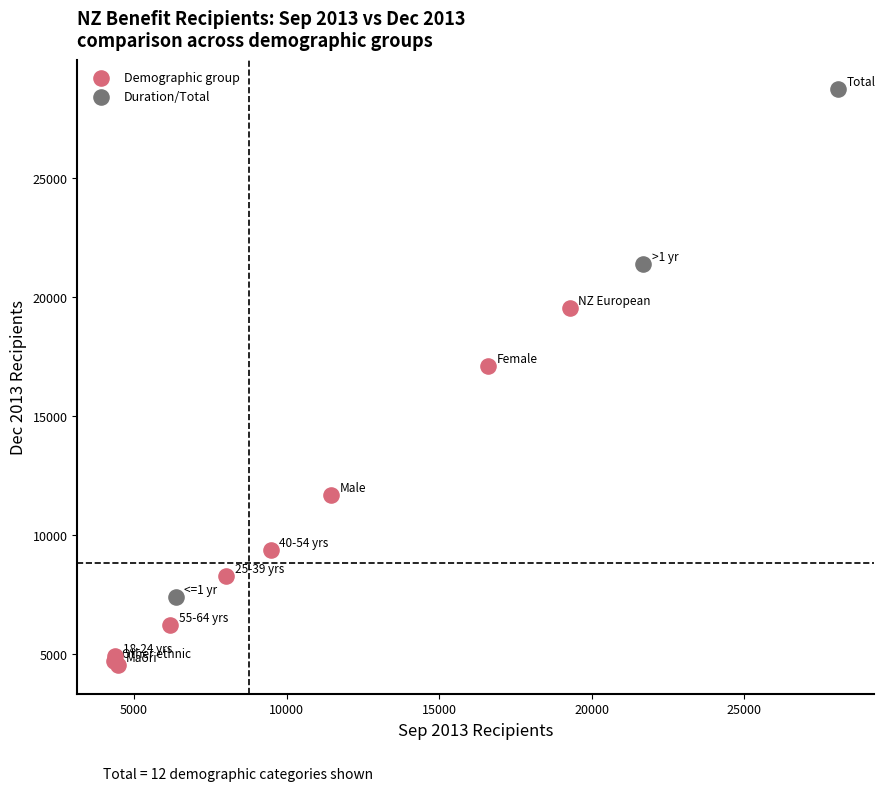

Which series reaches the minimum Y coordinate?

Demographic group